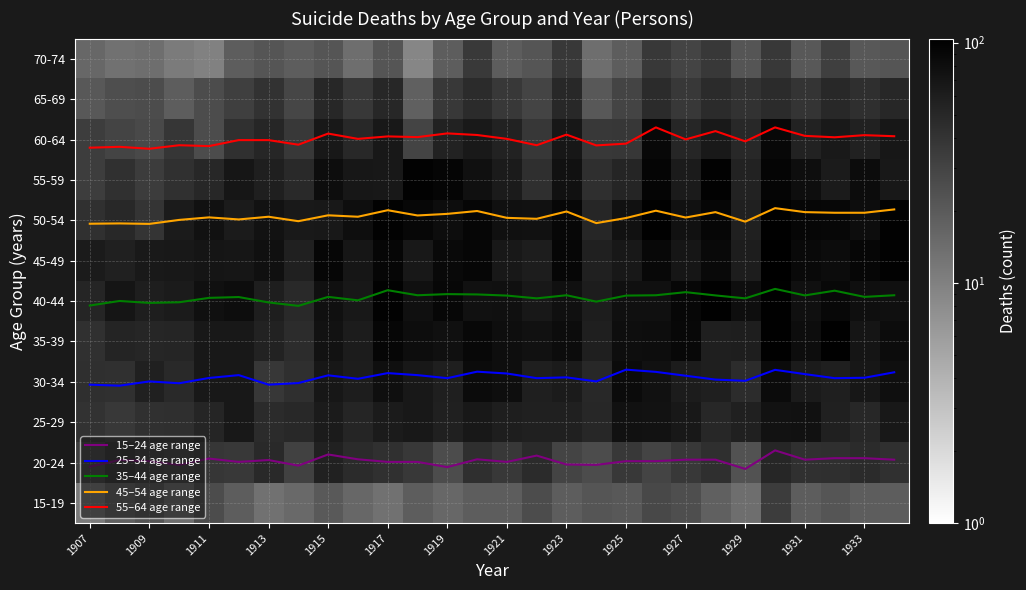

At how many categories does at least one series exceed 84?

15